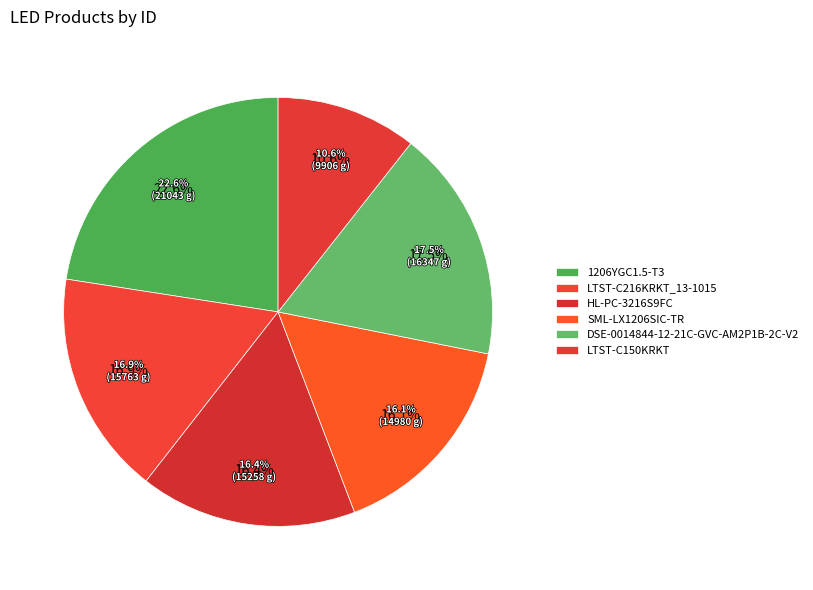

True or false: DSE-0014844-12-21C-GVC-AM2P1B-2C-V2 accounts for 18% of the total.

True